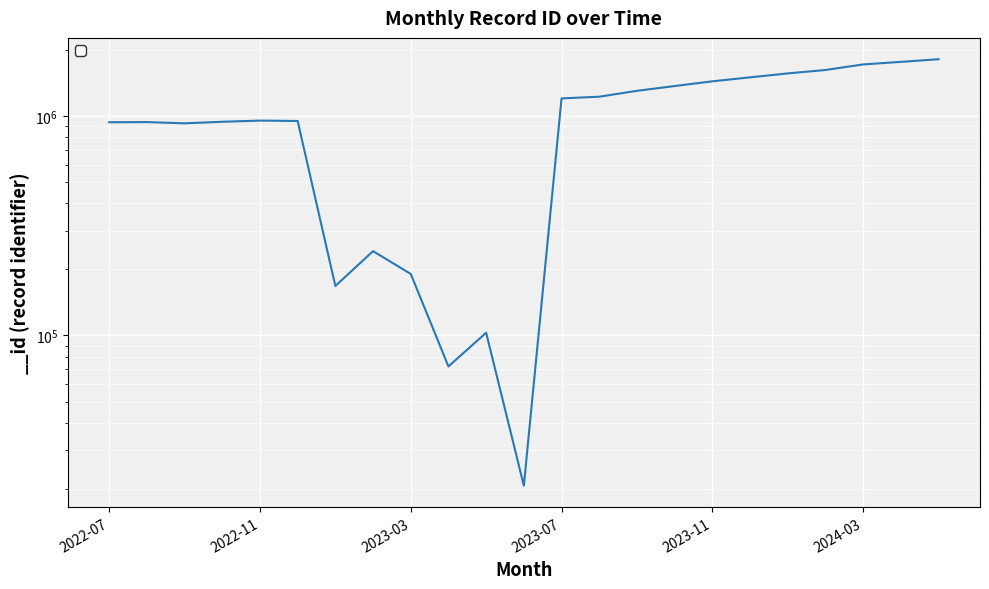

Count the number of categories in the chart.

23